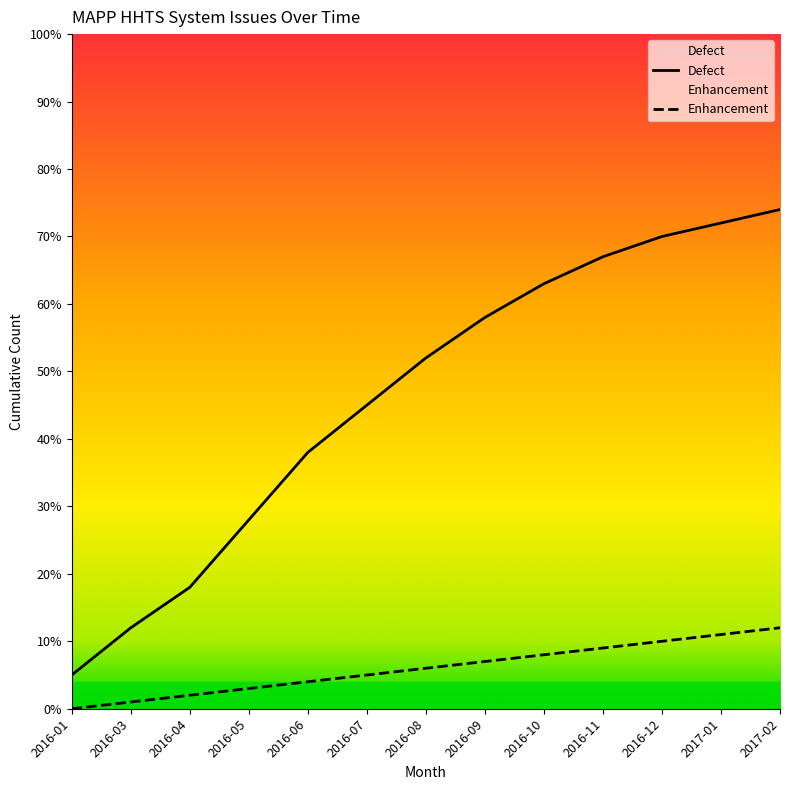

True or false: Enhancement and Defect intersect in this chart.

False